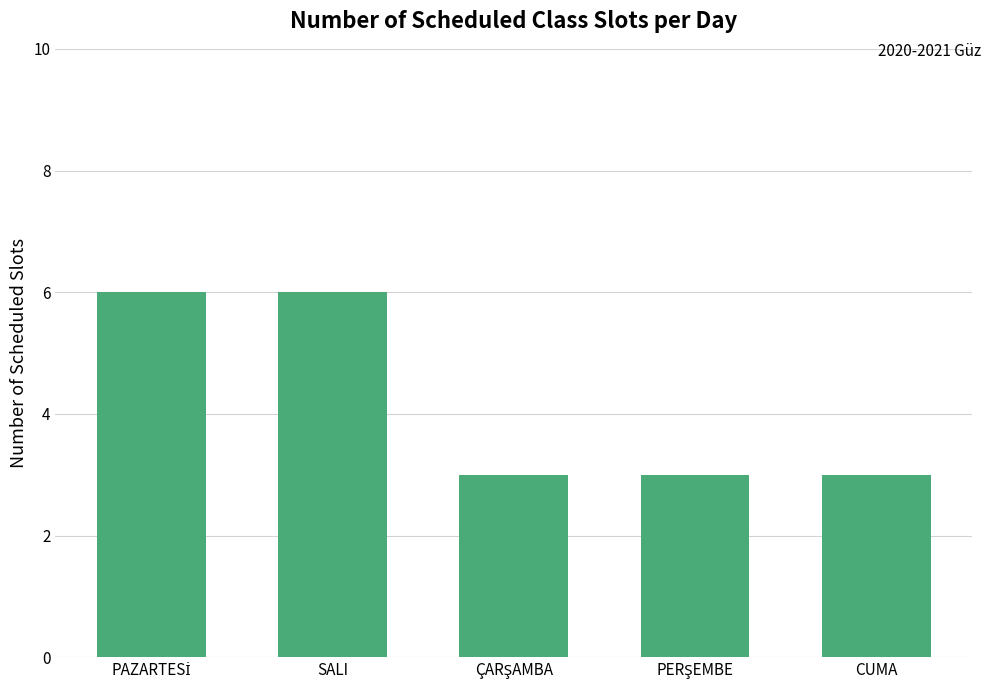

Reading right to left, transcribe all the data shown in this chart.

3	3	3	6	6